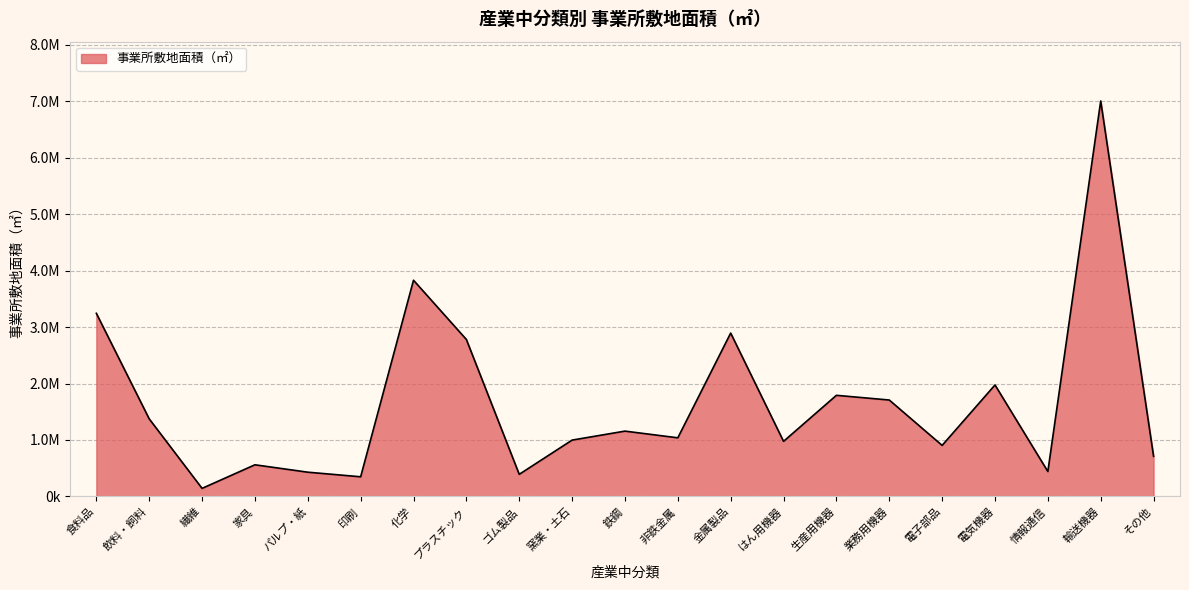

Does the chart display data point markers on the line(s)?

No